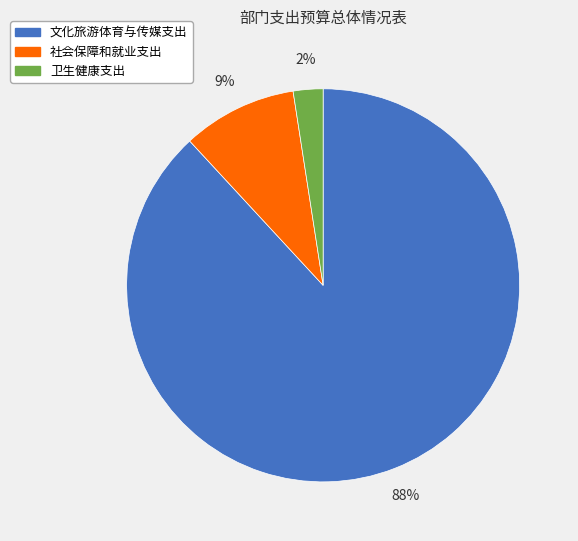

Rank the categories by value from highest to lowest.

文化旅游体育与传媒支出, 社会保障和就业支出, 卫生健康支出